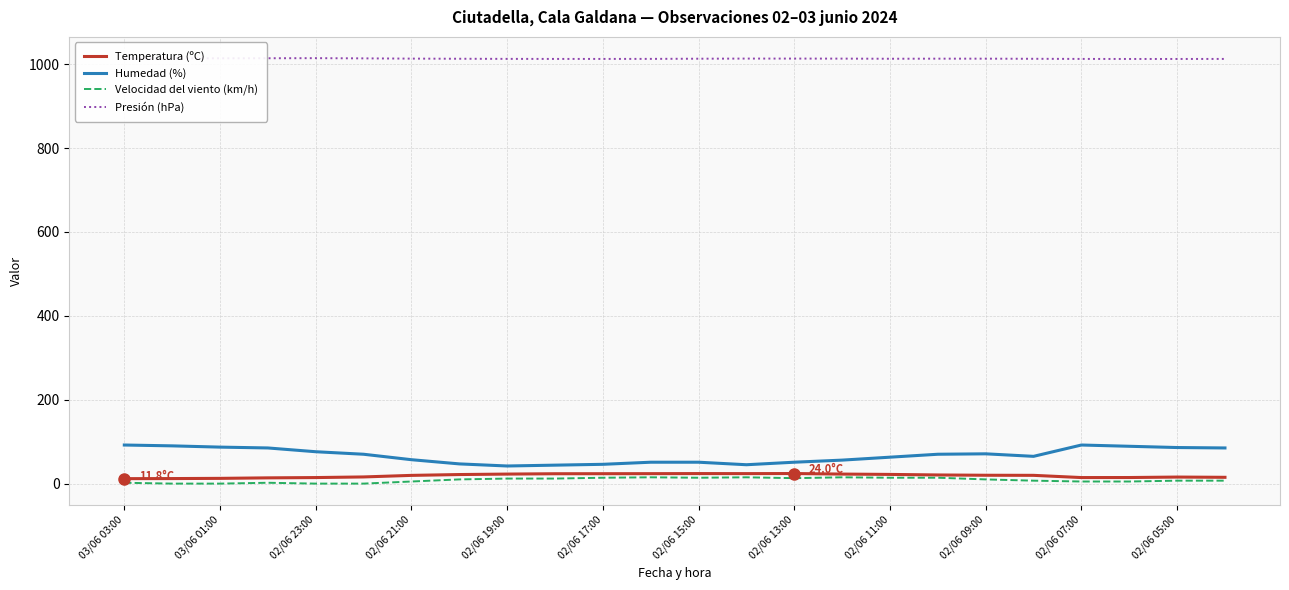

What is the maximum value for Presión (hPa)?

1014.4